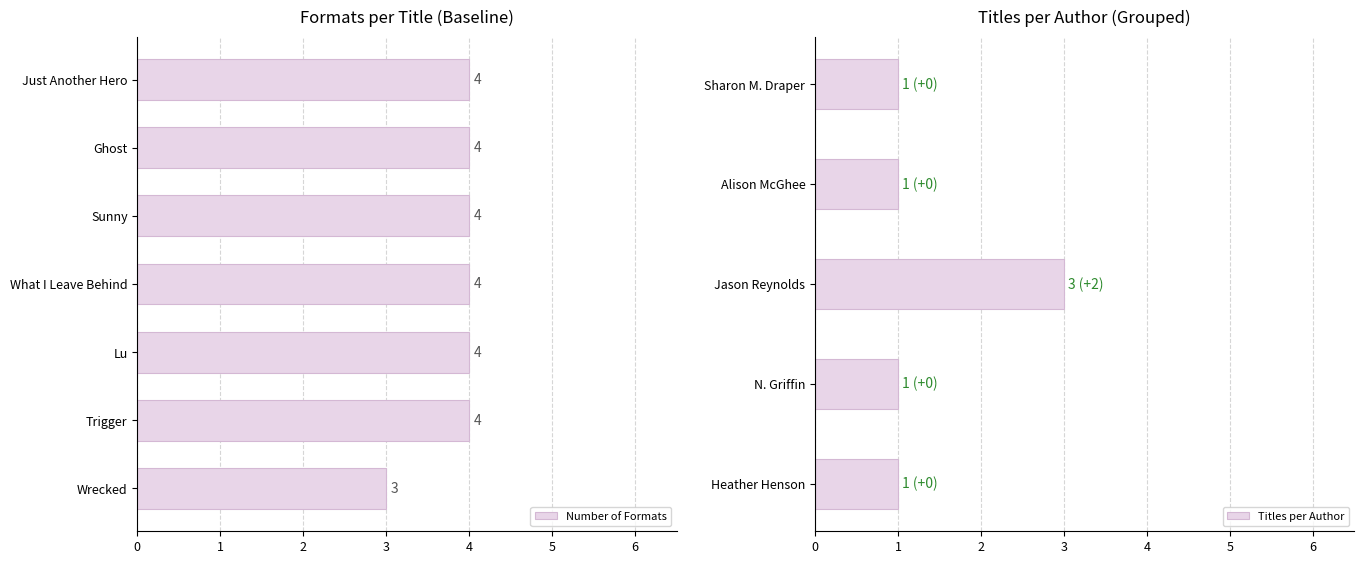

The chart shows a value of 1 at What I Leave Behind. True or false?

False